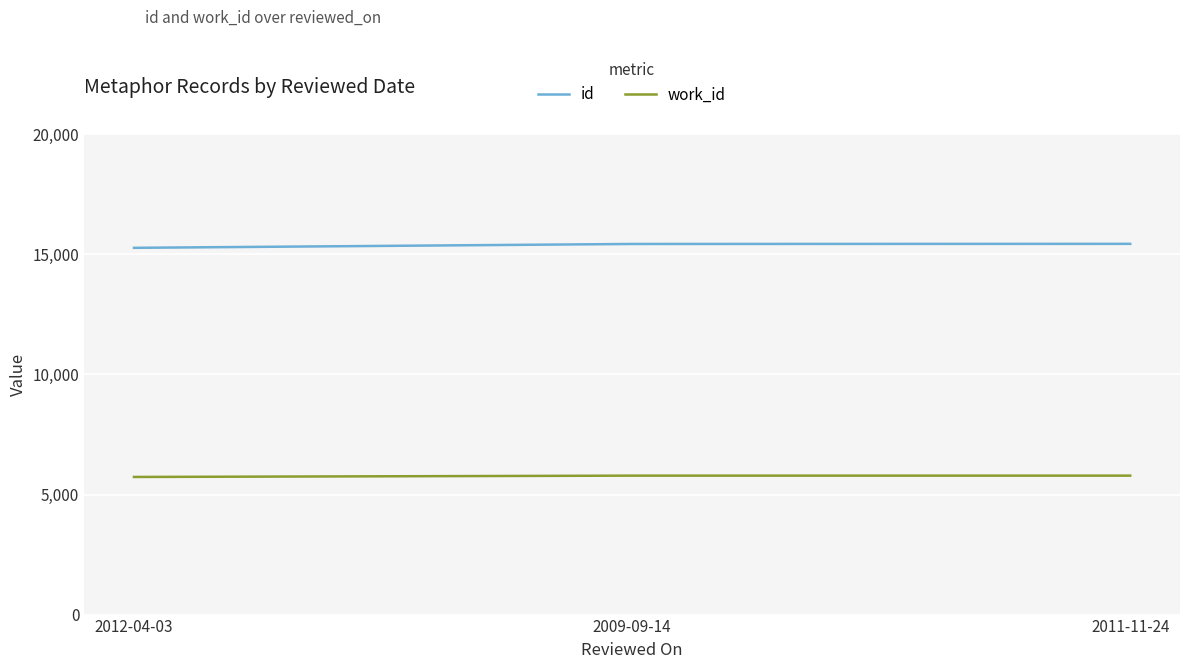

What is the minimum value shown in the chart?

5732